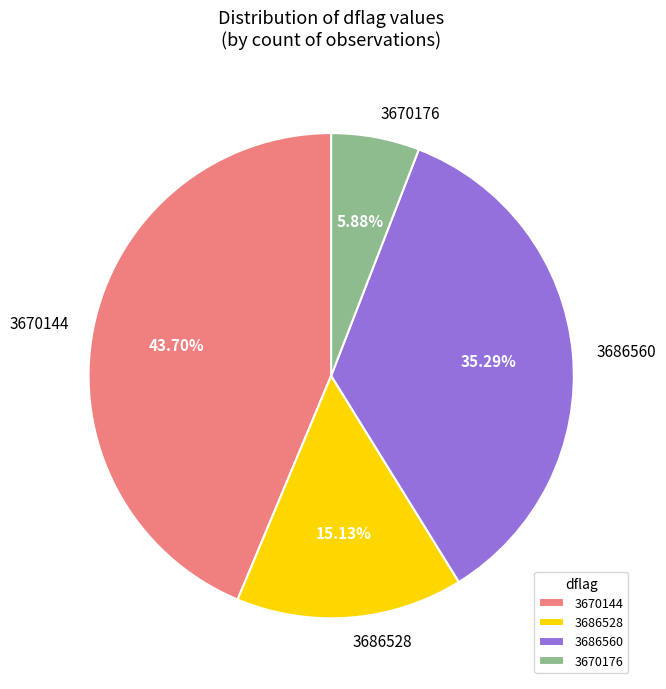

Count the number of slices in the pie.

4